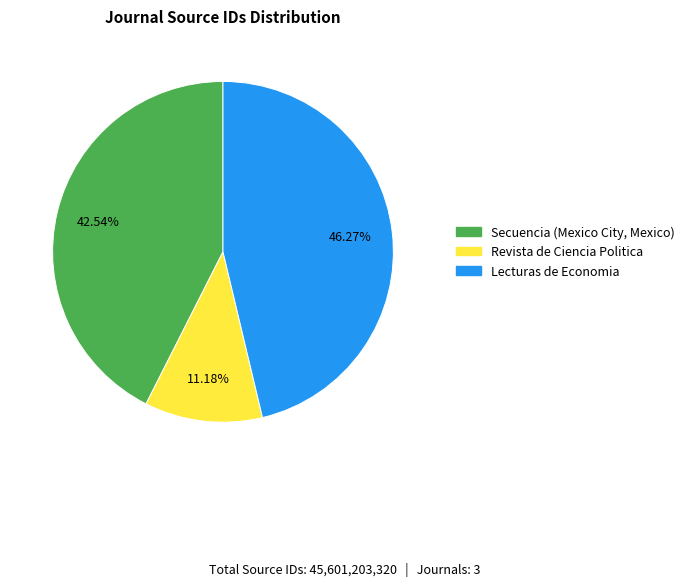

Is it true that Lecturas de Economia is 46% of the pie?

True